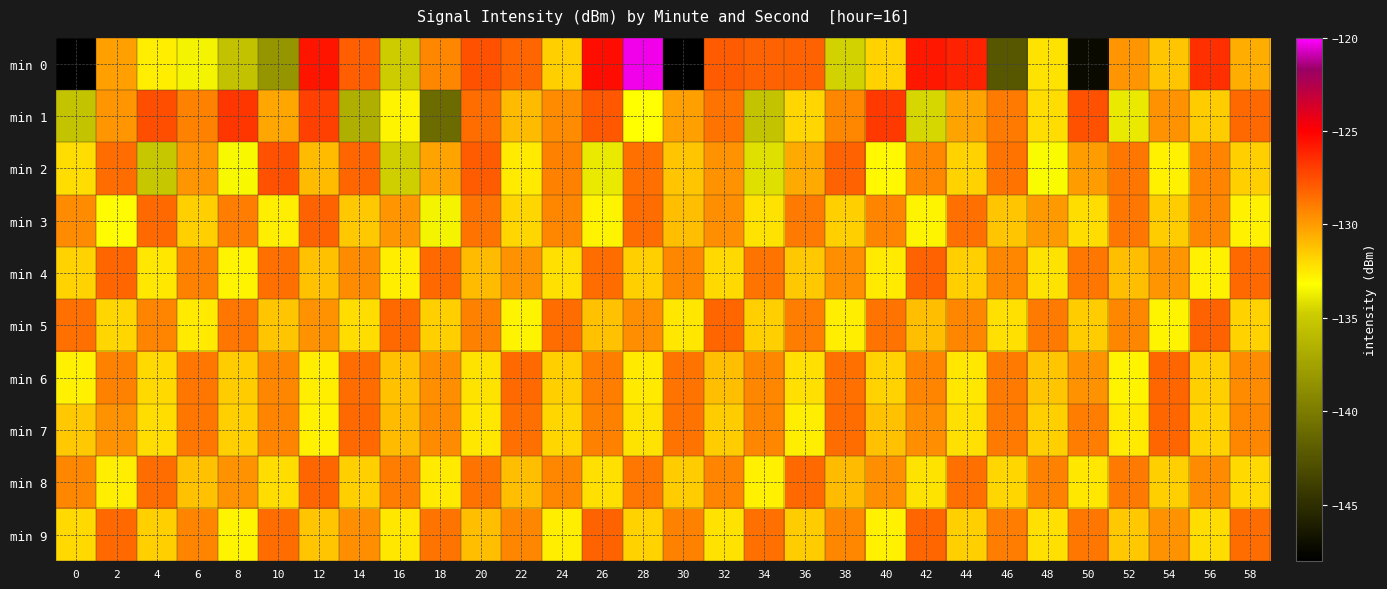

Which has a higher value, 6 or 38?

6